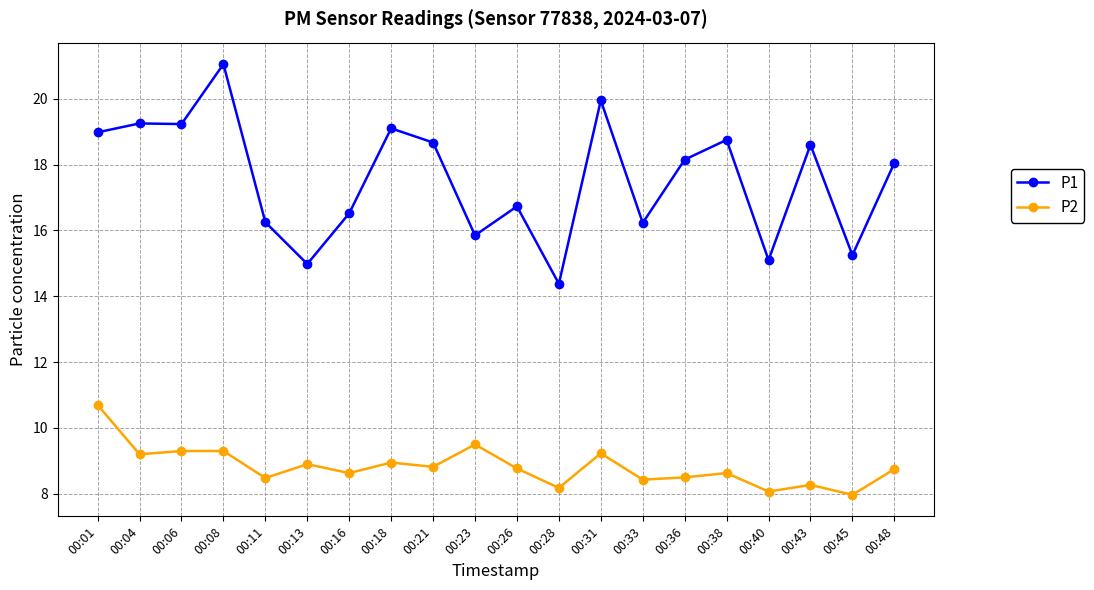

Which series has the largest total across all categories?

P1